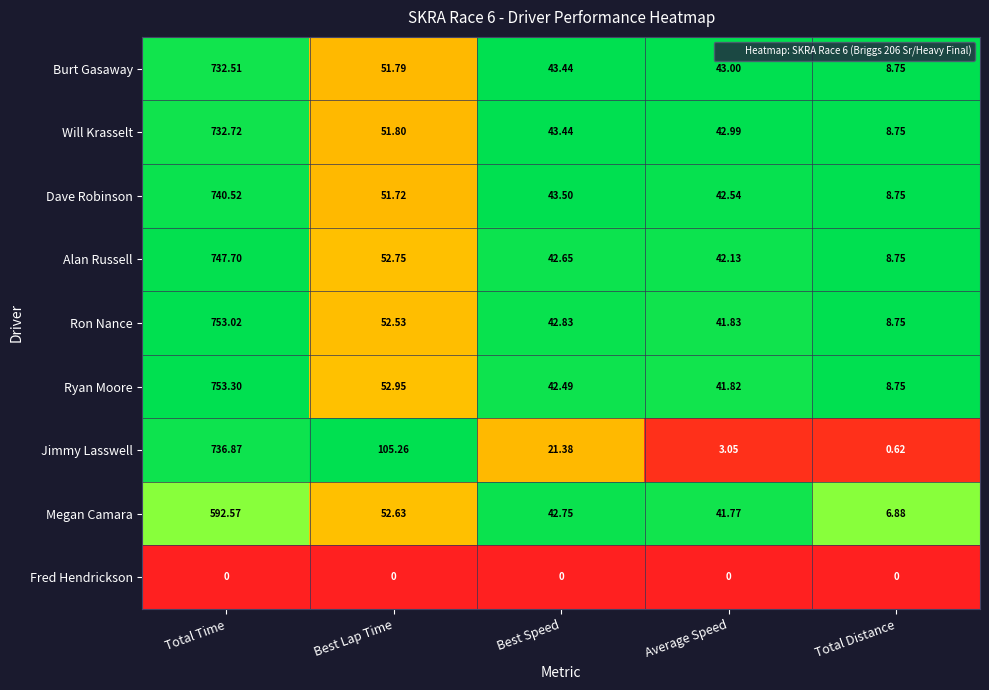

Rank the categories by Ryan Moore value from lowest to highest.

Total Distance, Average Speed, Best Speed, Best Lap Time, Total Time